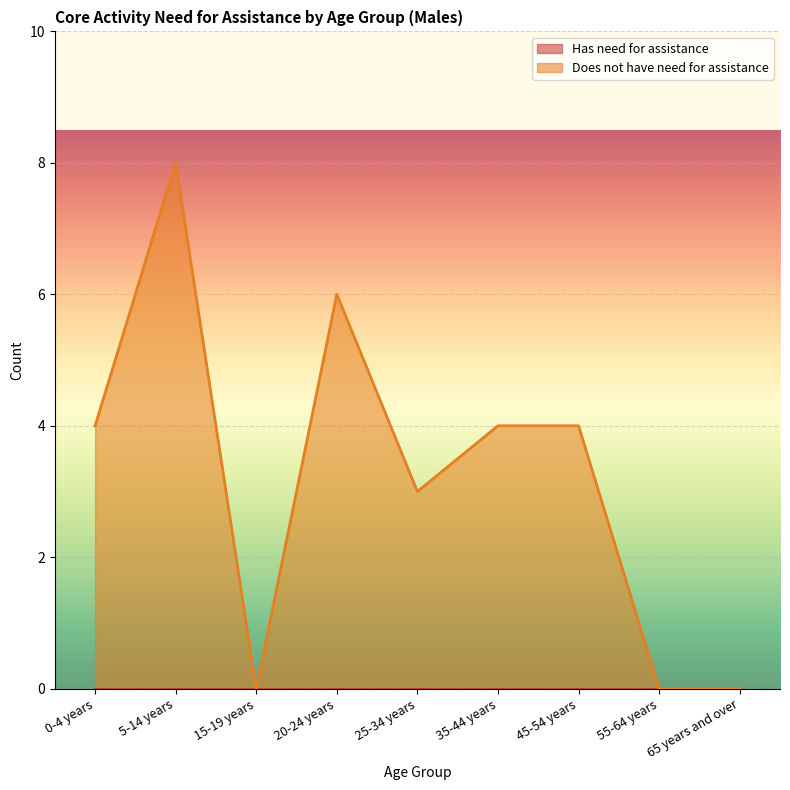

The chart shows a value of 2 at 25-34 years. True or false?

False